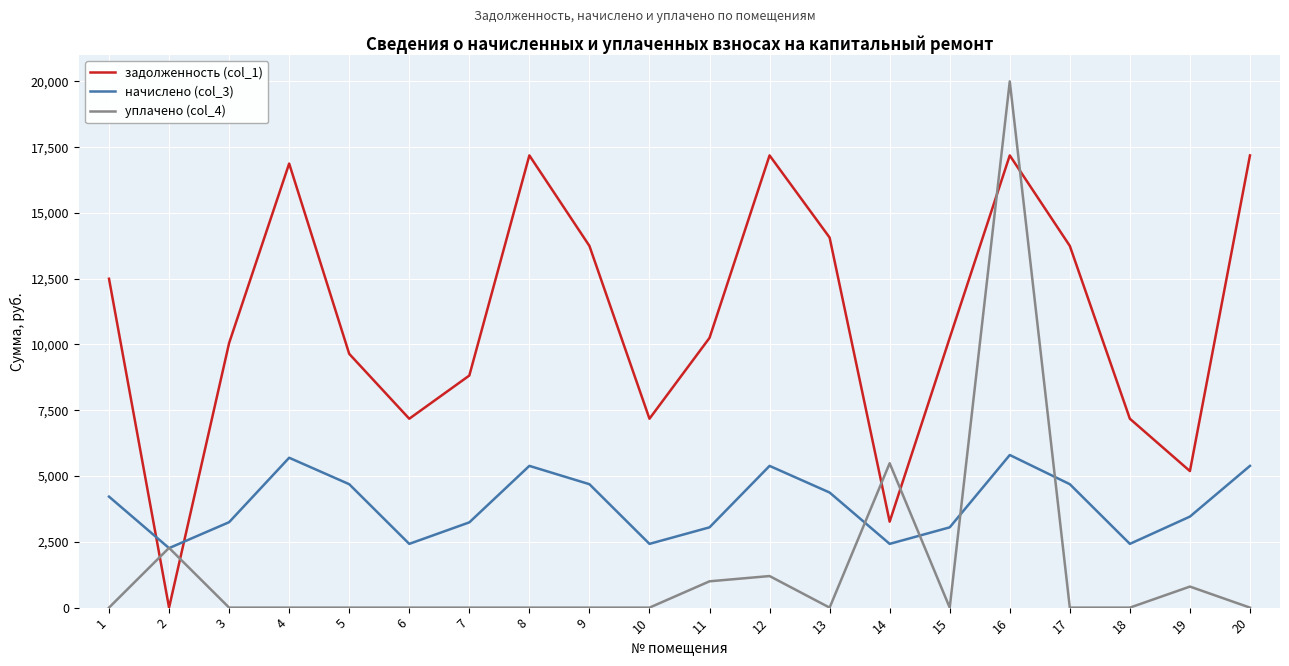

Between 5 and 8, which series saw the biggest shift?

задолженность (col_1)